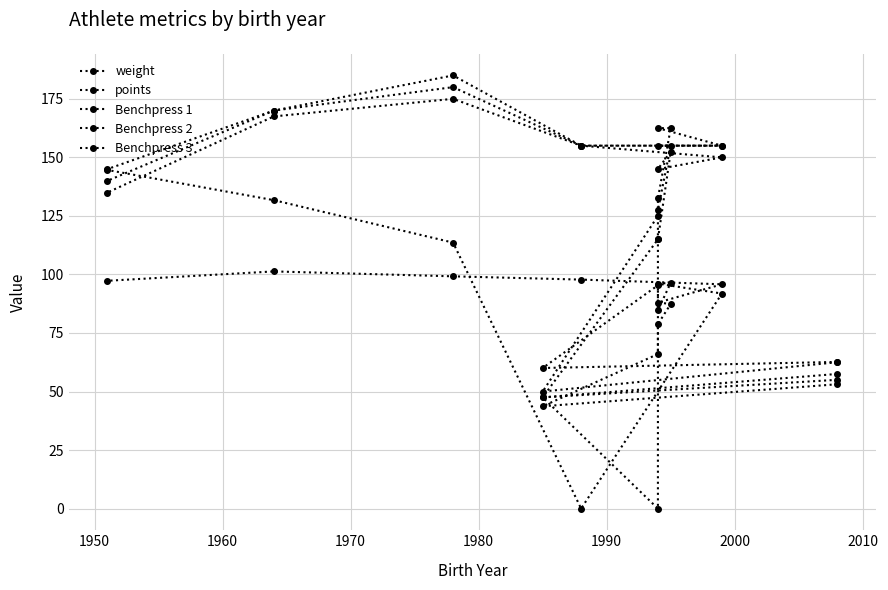

Is this an area chart (filled region under the line)?

No